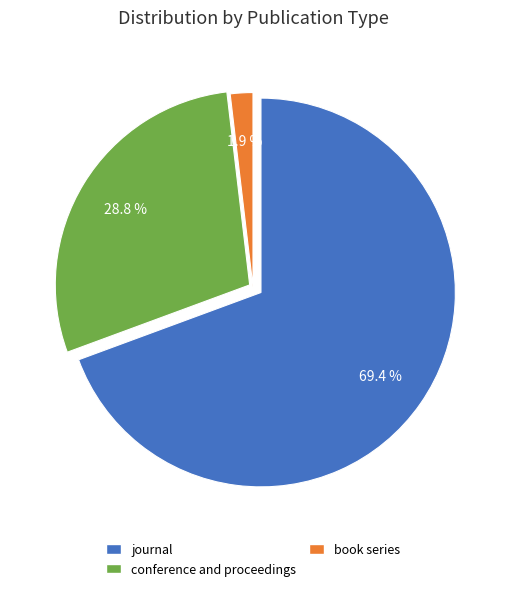

Which category has the smallest portion of the pie?

book series